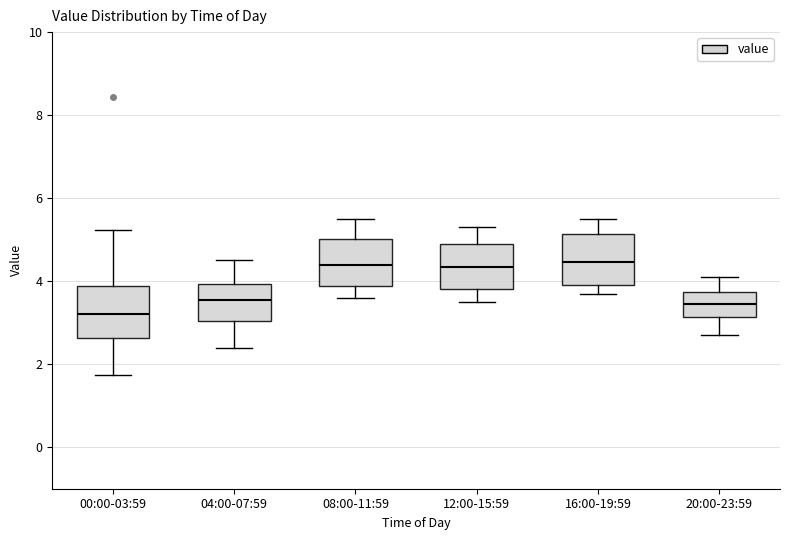

Reading left to right, transcribe this box plot: for each box, give where its median line is, the range the box spans, and where its two whiskers end, as read against the y-axis. The values are not printed on the chart, so give them approximately, as read against the axis.

00:00-03:59: median 3.2, box 2.6 to 3.8, whiskers 1.8 to 5.2
04:00-07:59: median 3.6, box 3.0 to 4.0, whiskers 2.4 to 4.6
08:00-11:59: median 4.4, box 3.8 to 5.0, whiskers 3.6 to 5.6
12:00-15:59: median 4.4, box 3.8 to 5.0, whiskers 3.6 to 5.4
16:00-19:59: median 4.4, box 4.0 to 5.2, whiskers 3.8 to 5.6
20:00-23:59: median 3.4, box 3.2 to 3.8, whiskers 2.8 to 4.2